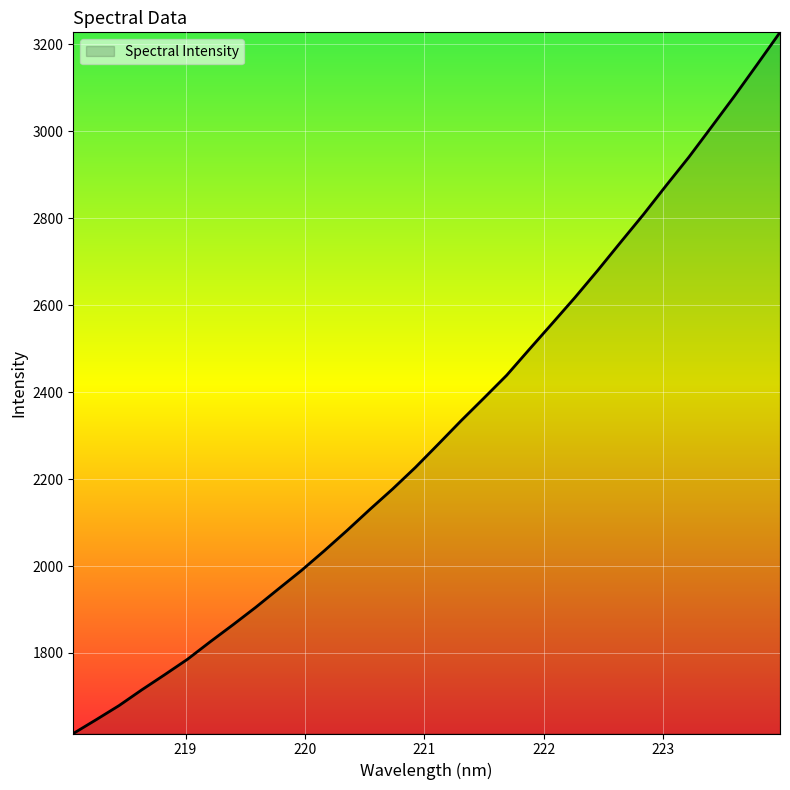

What is the greatest value displayed?

3227.8